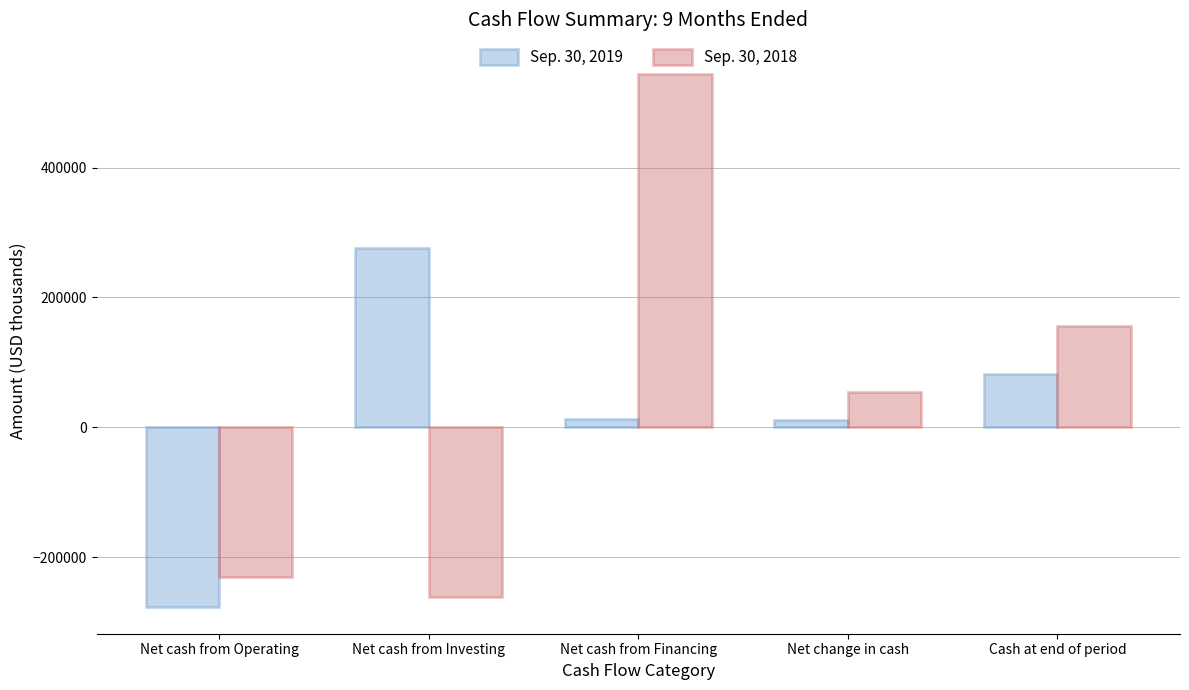

What is the difference between the highest and lowest values at Net change in cash?

42547